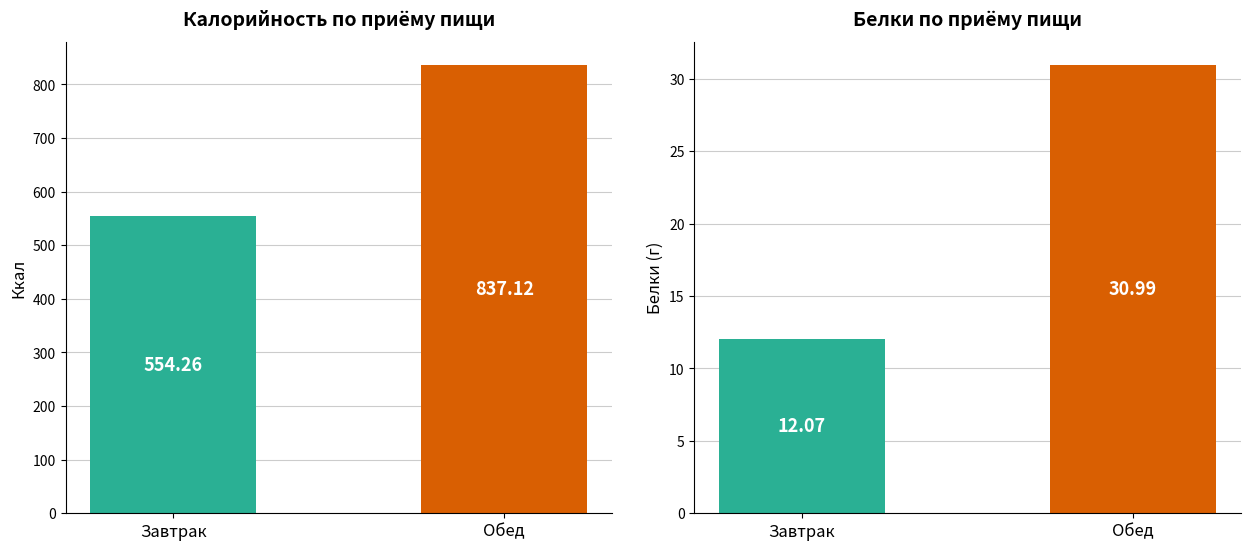

List the series in order of their peak value, lowest first.

Белки, Ккал